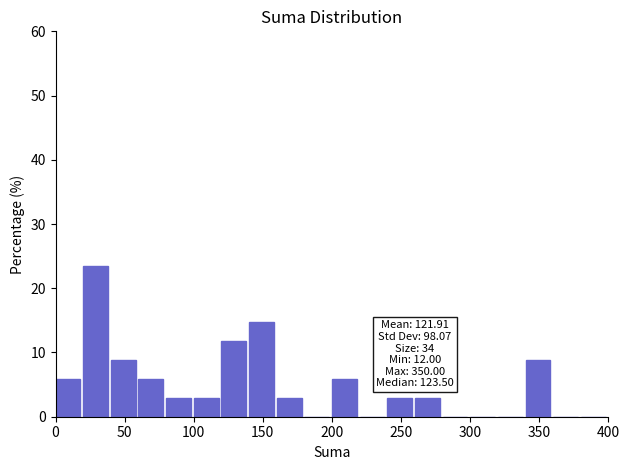

Which range on the x-axis has the tallest bar?

20 to 40